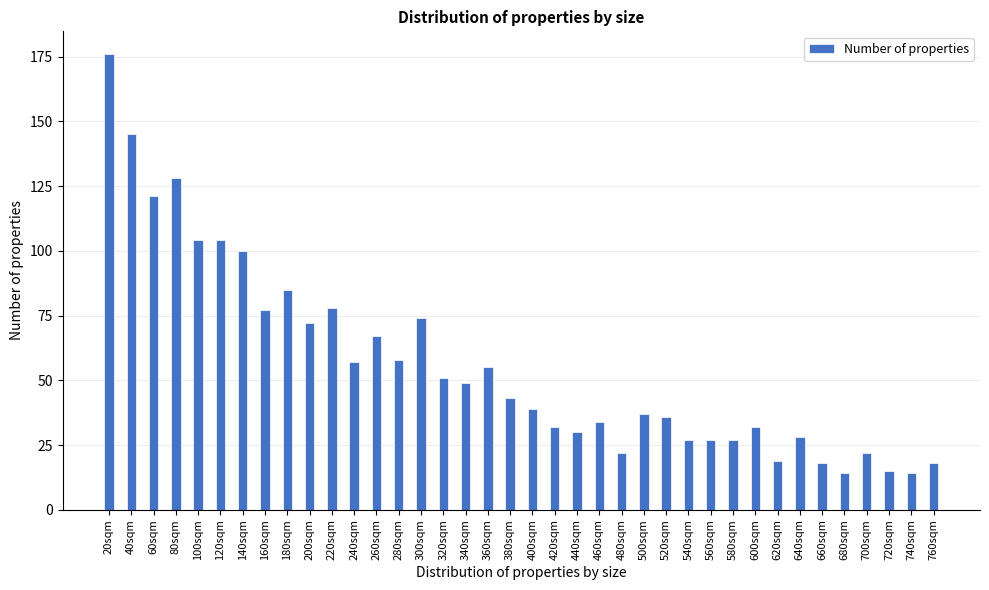

What is the approximate value at 440sqm?

30